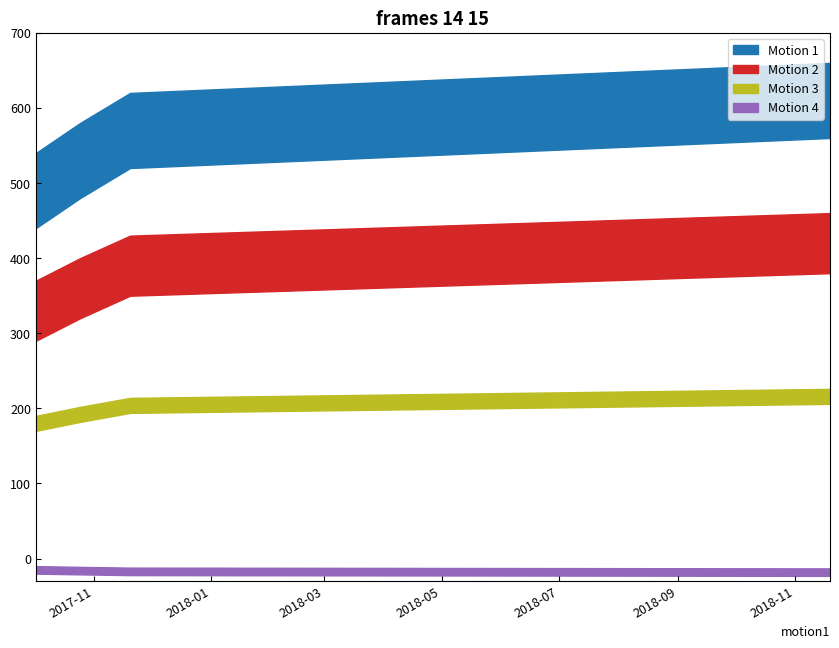

Which label corresponds to the smallest value in the chart?

2017-10-02